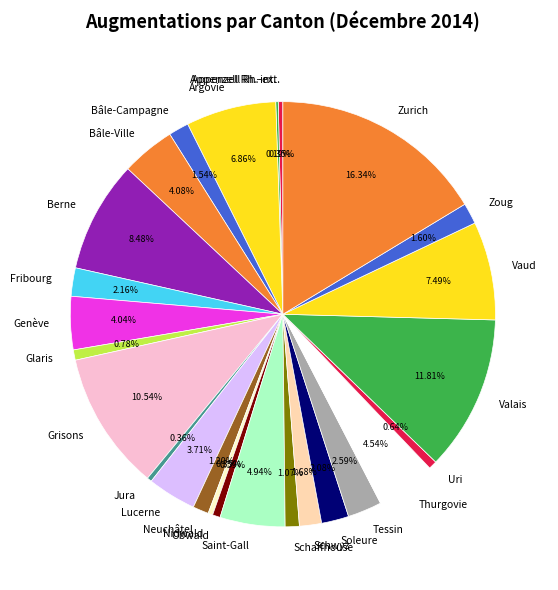

Which has a higher value, Neuchâtel or Nidwald?

Neuchâtel